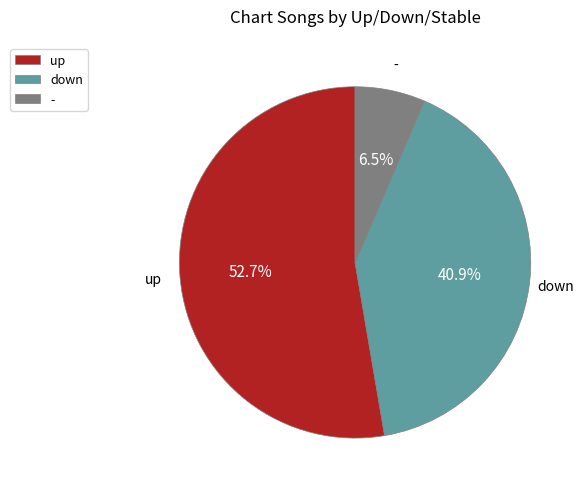

Is there a majority slice in this chart?

Yes